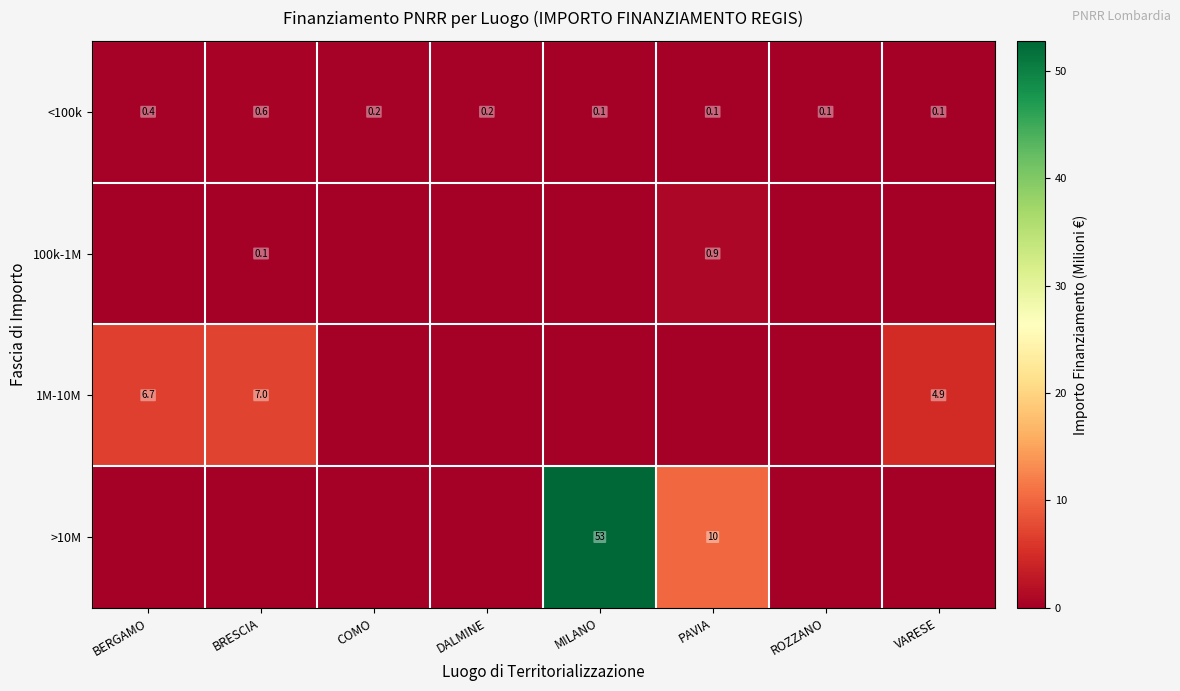

Read the <100k value at BERGAMO.

0.4